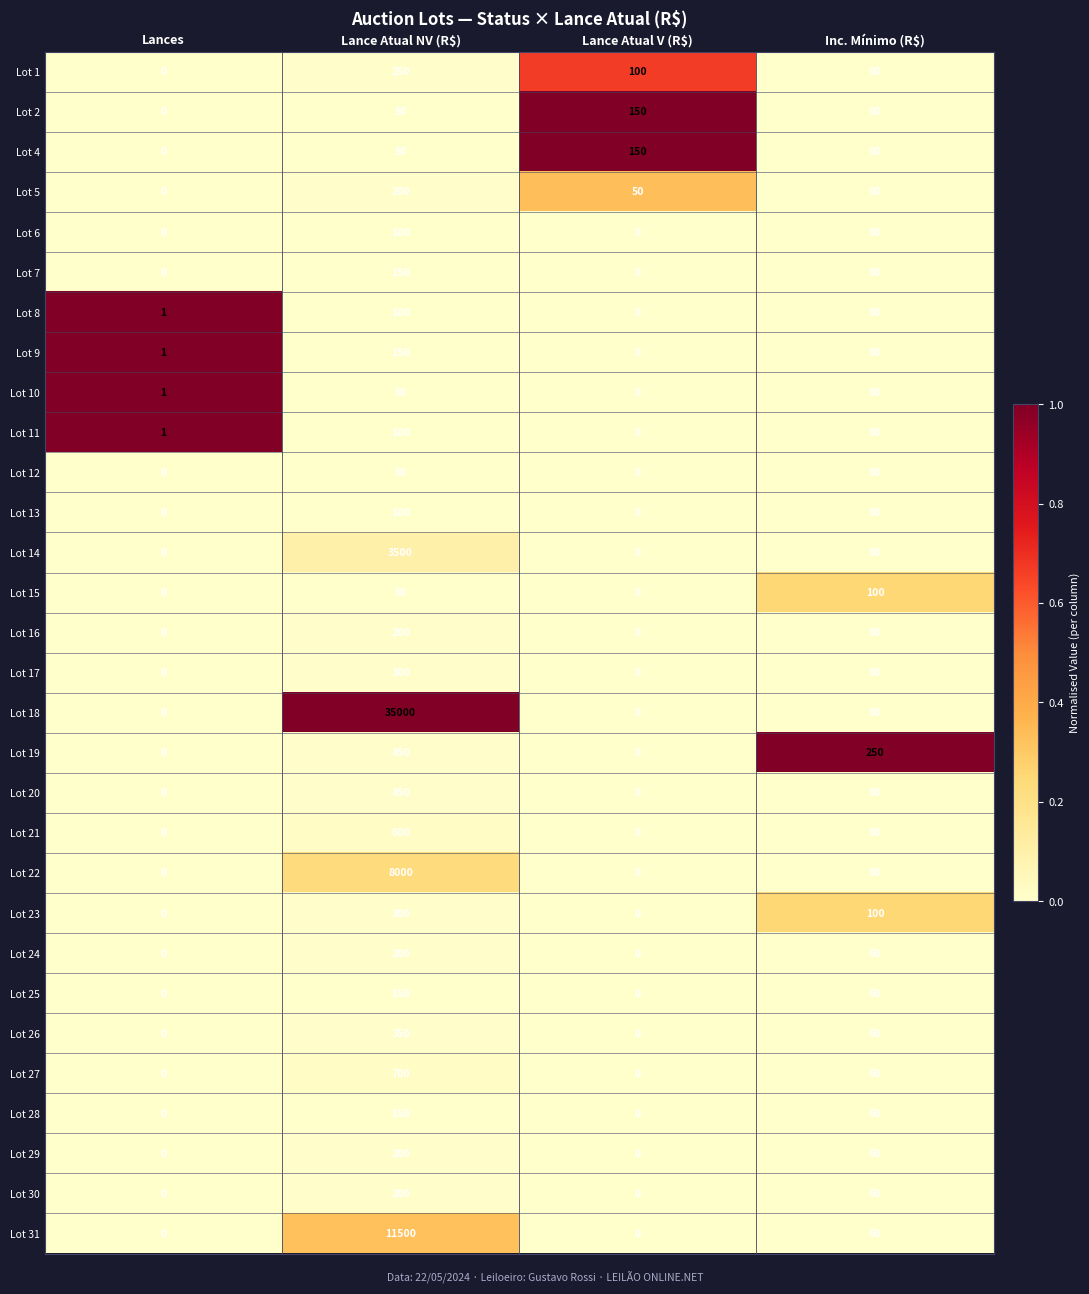

What is the greatest value displayed?

35000